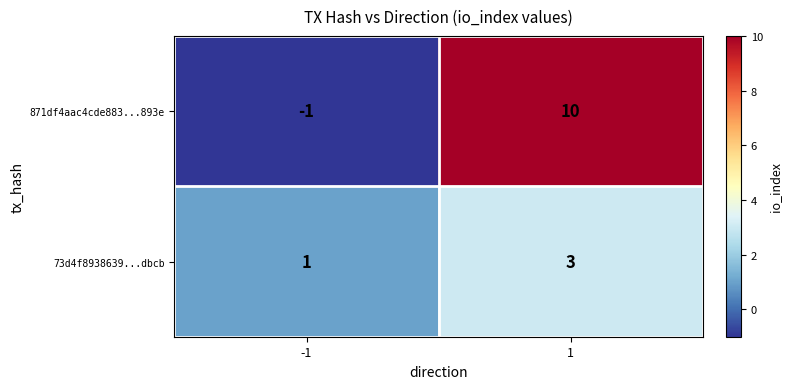

True or false: 871df4aac4cde883...893e has a value of -1 at -1.

True